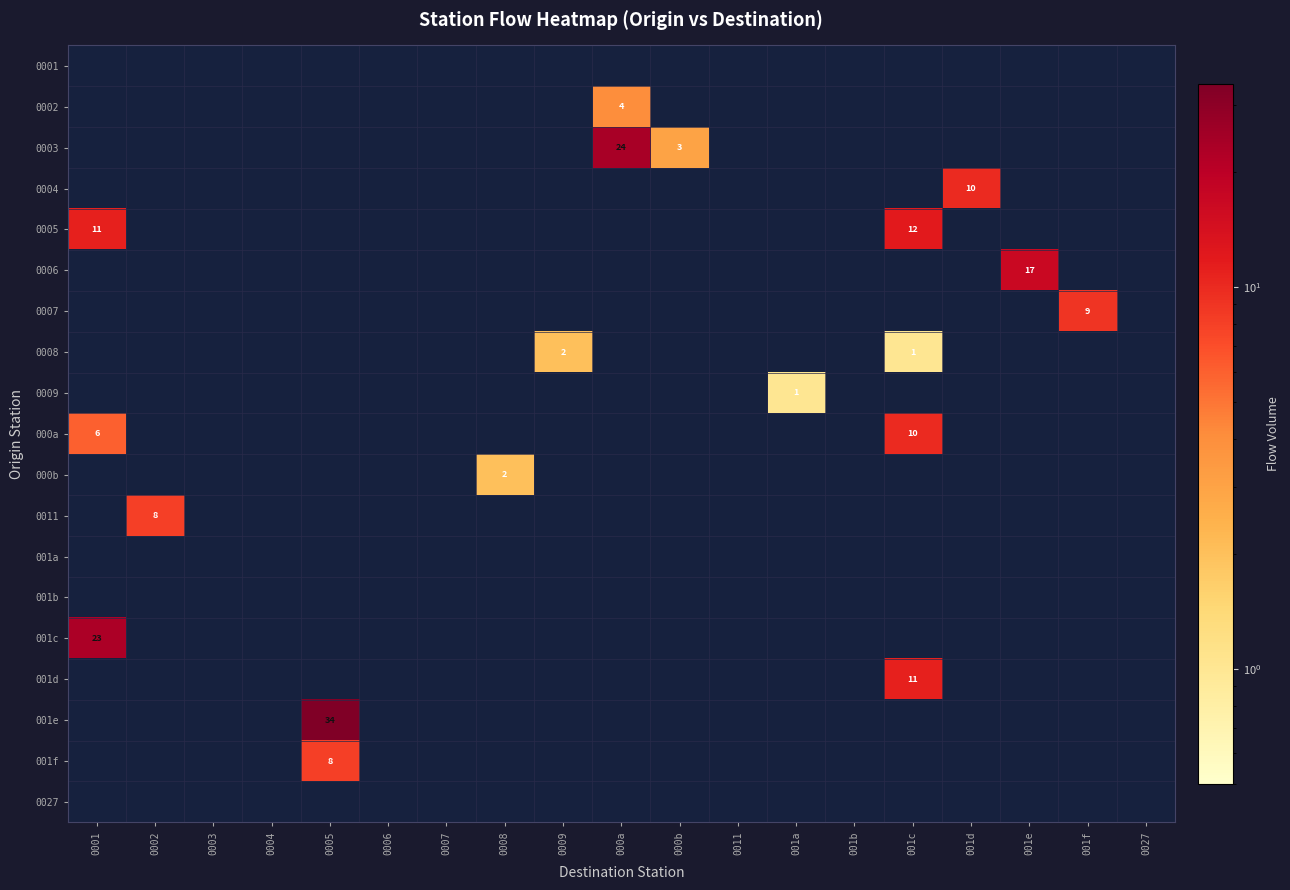

What is the maximum value for row_6?

9